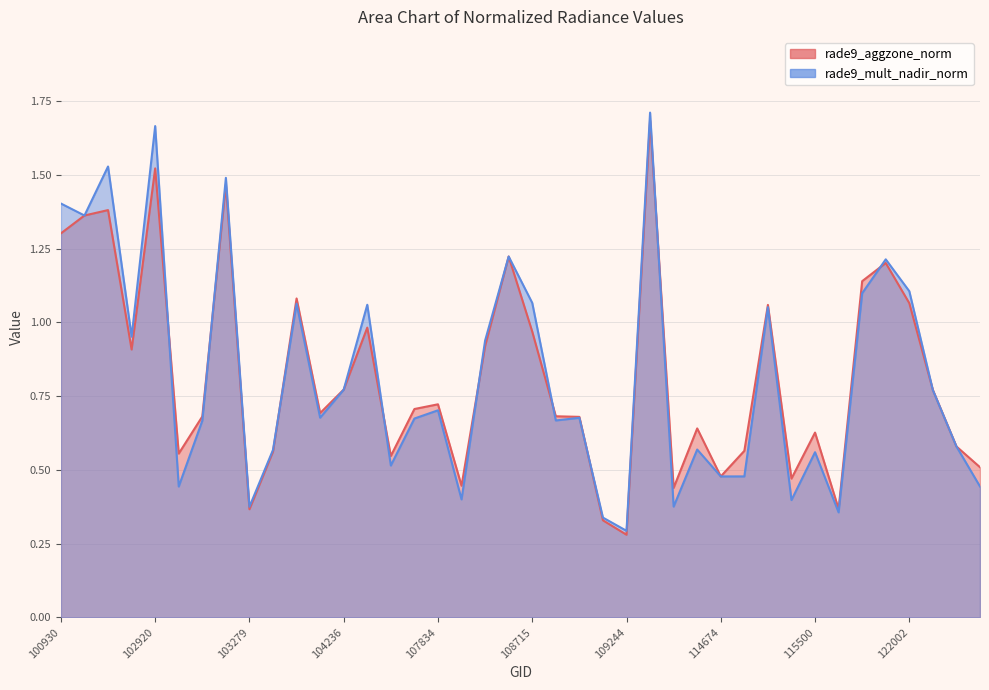

How many lines are shown in the chart?

2